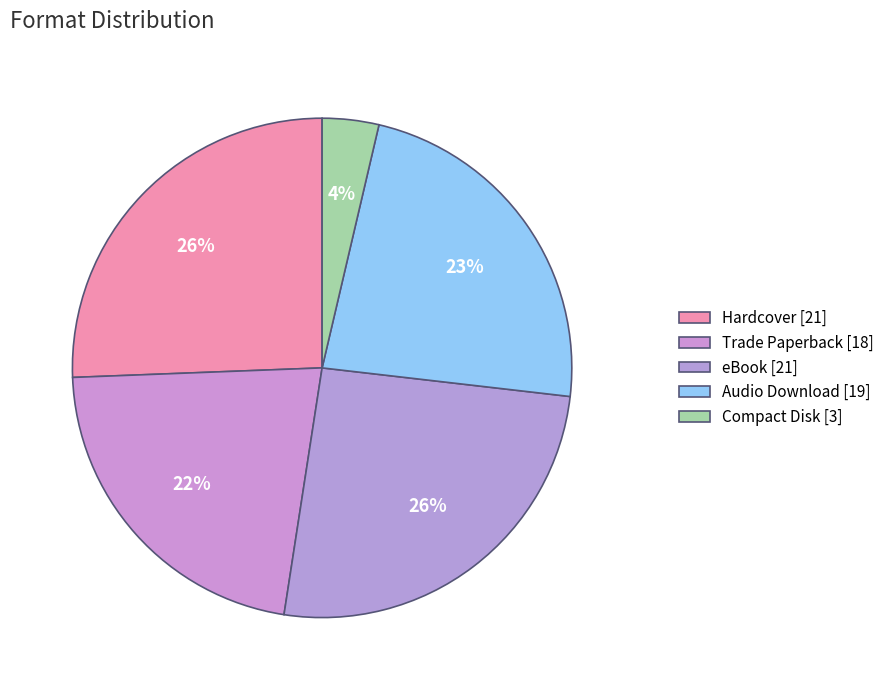

Count the number of slices in the pie.

5